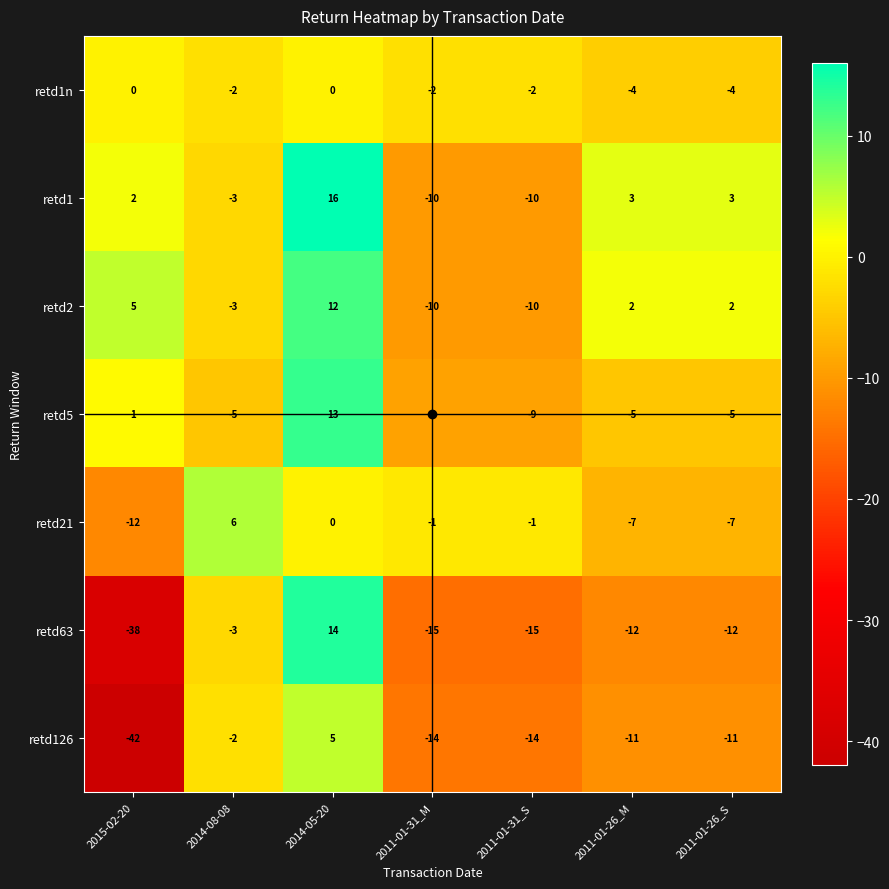

Which series has the largest range (max minus min)?

retd63